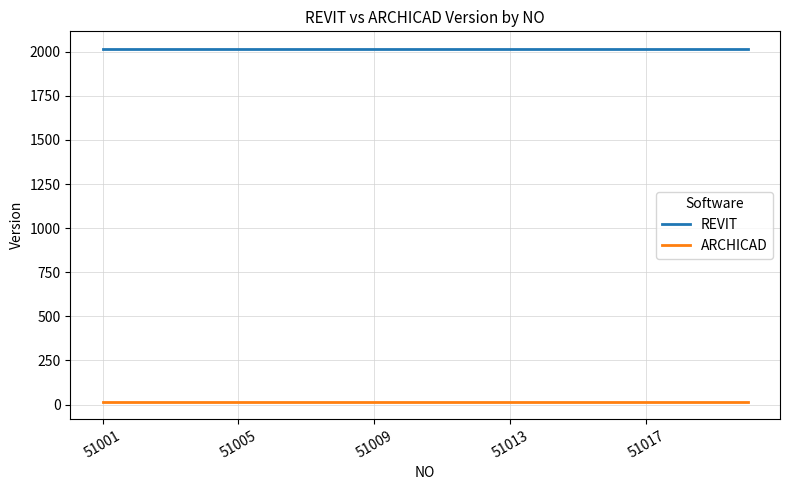

What is the sum of all ARCHICAD values?

340